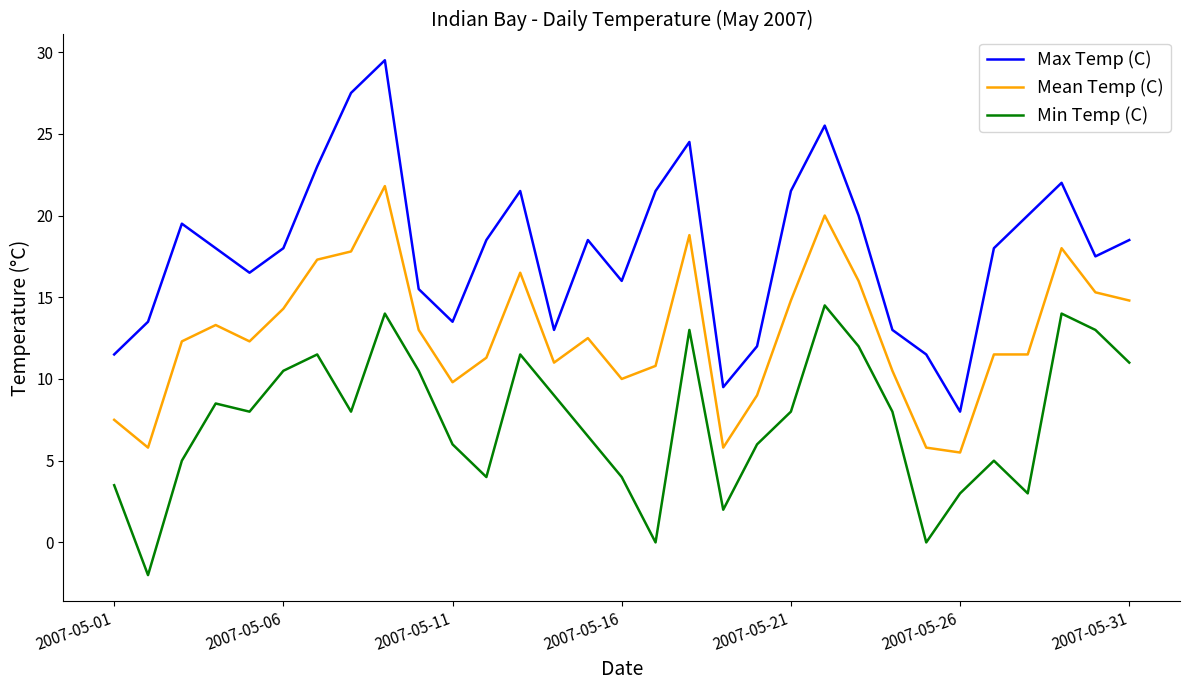

Which series has the widest spread of values?

Max Temp (C)